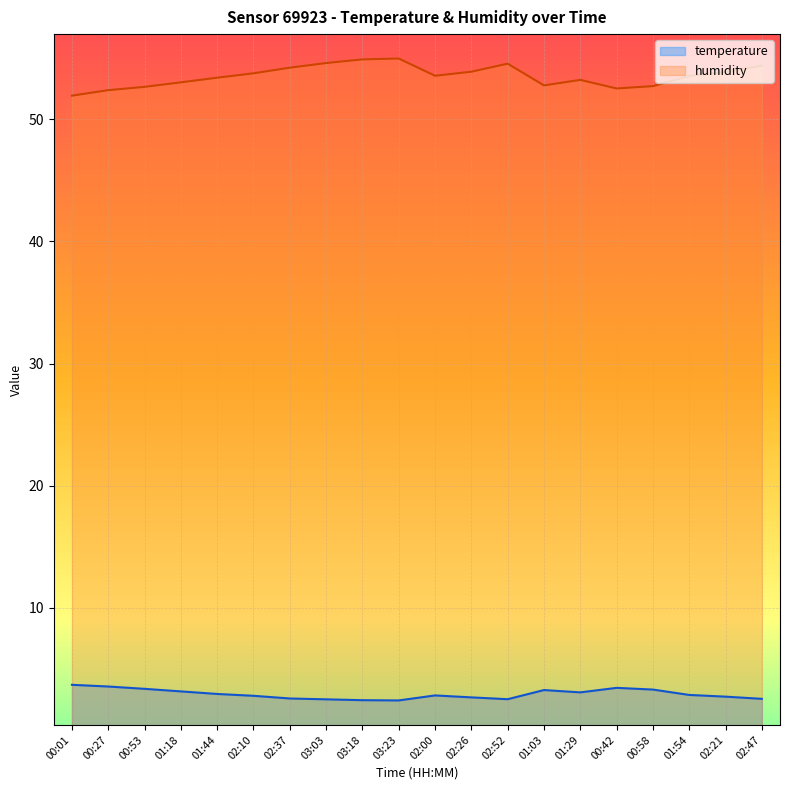

Reading left to right, list all the values displayed in this chart.

temperature: 3.7	3.5	3.4	3.1	2.9	2.8	2.6	2.5	2.4	2.4	2.8	2.7	2.5	3.3	3.1	3.4	3.3	2.9	2.7	2.5
humidity: 51.9	52.4	52.7	53.0	53.4	53.8	54.2	54.6	54.9	55.0	53.6	53.9	54.6	52.8	53.2	52.5	52.7	53.5	53.9	54.4